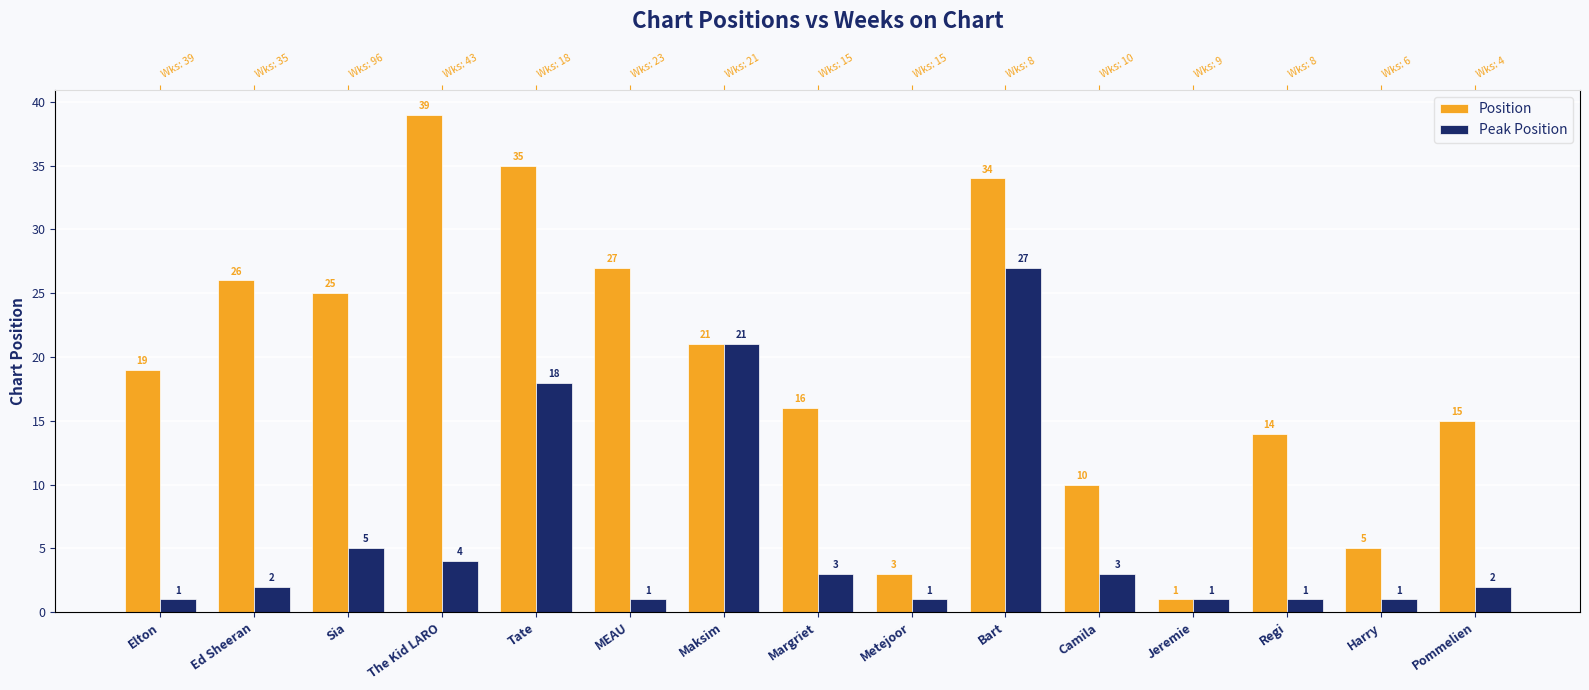

What is the lowest value of the Position series?

1